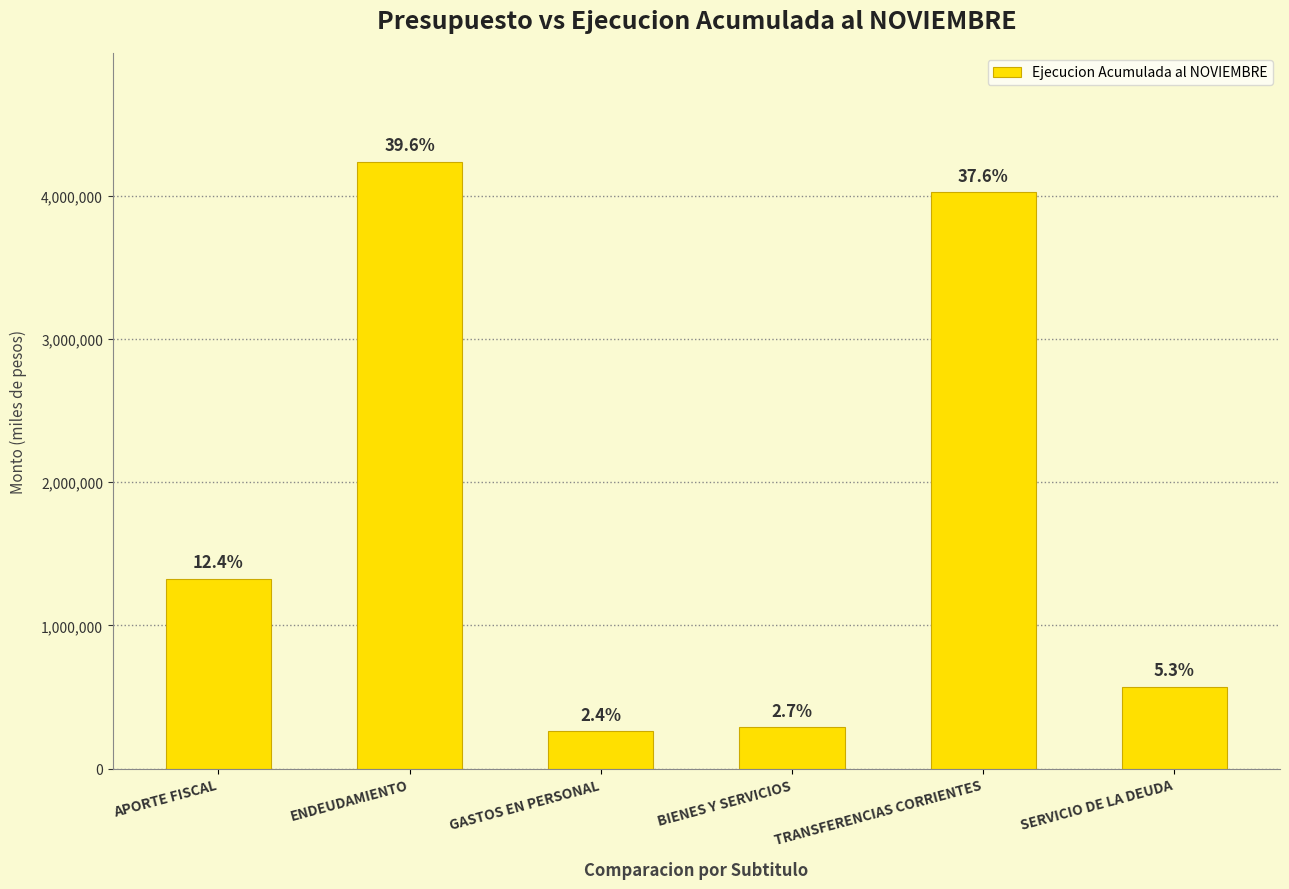

What is the difference between the maximum and minimum values?

3972411